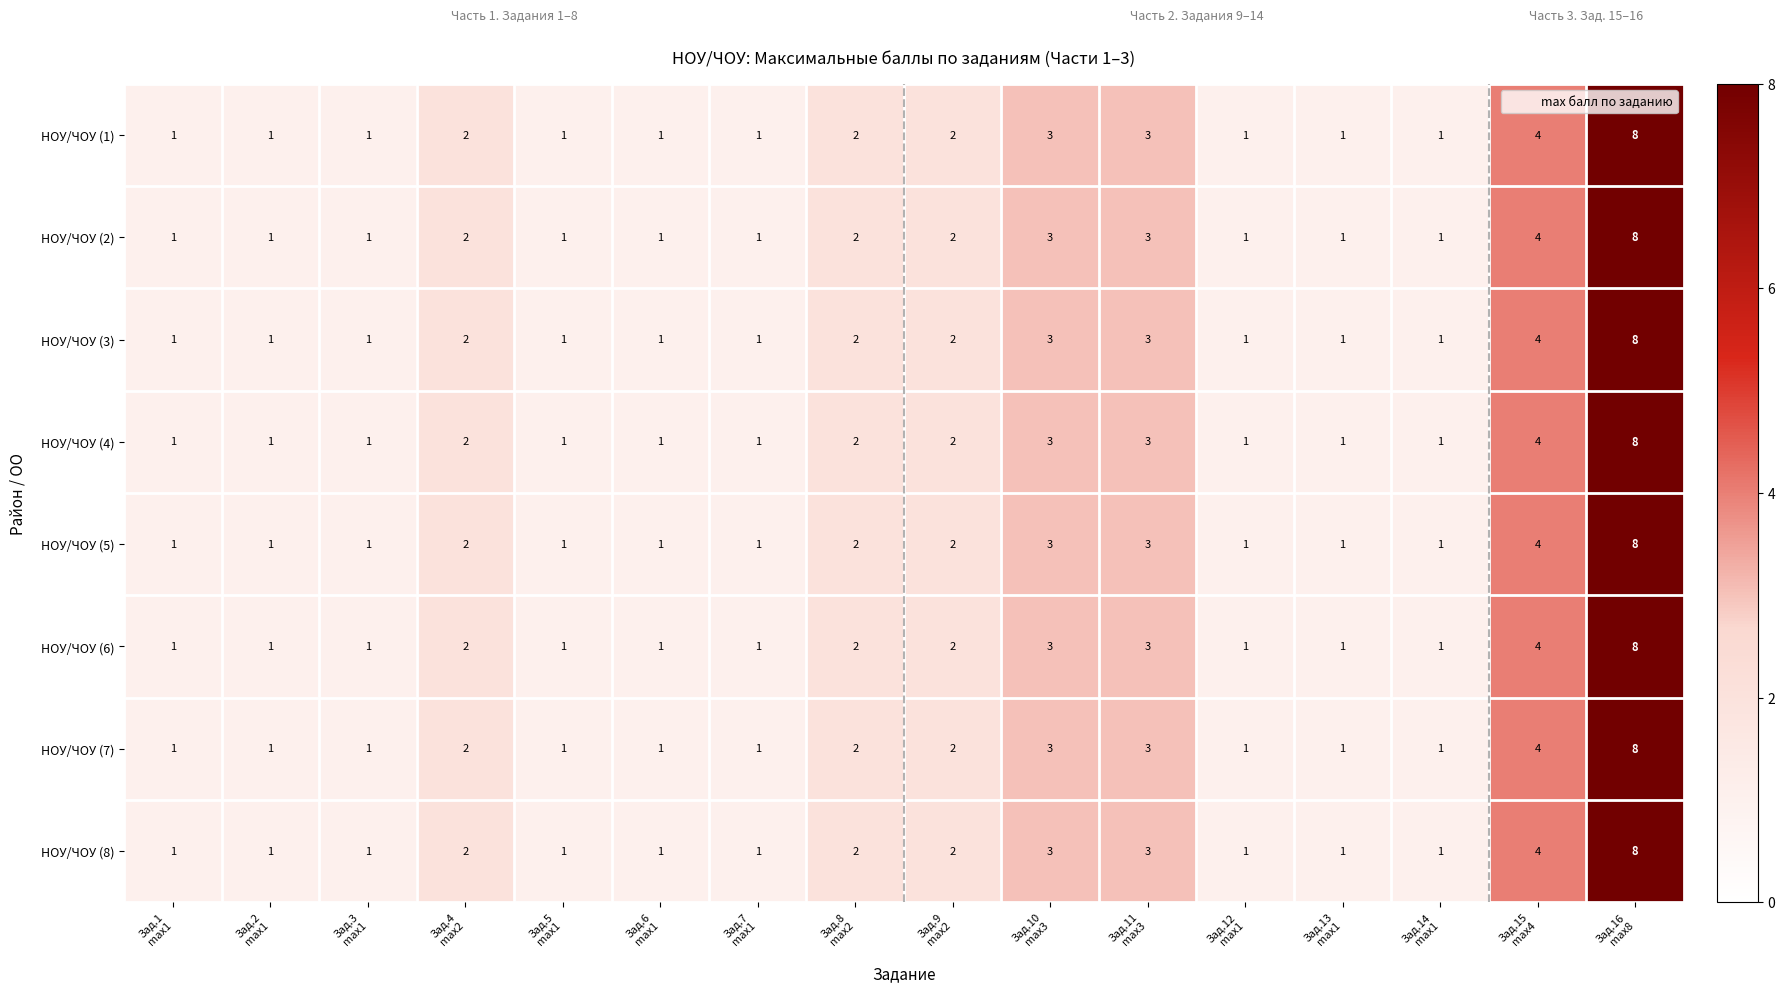

What is the greatest value displayed?

8